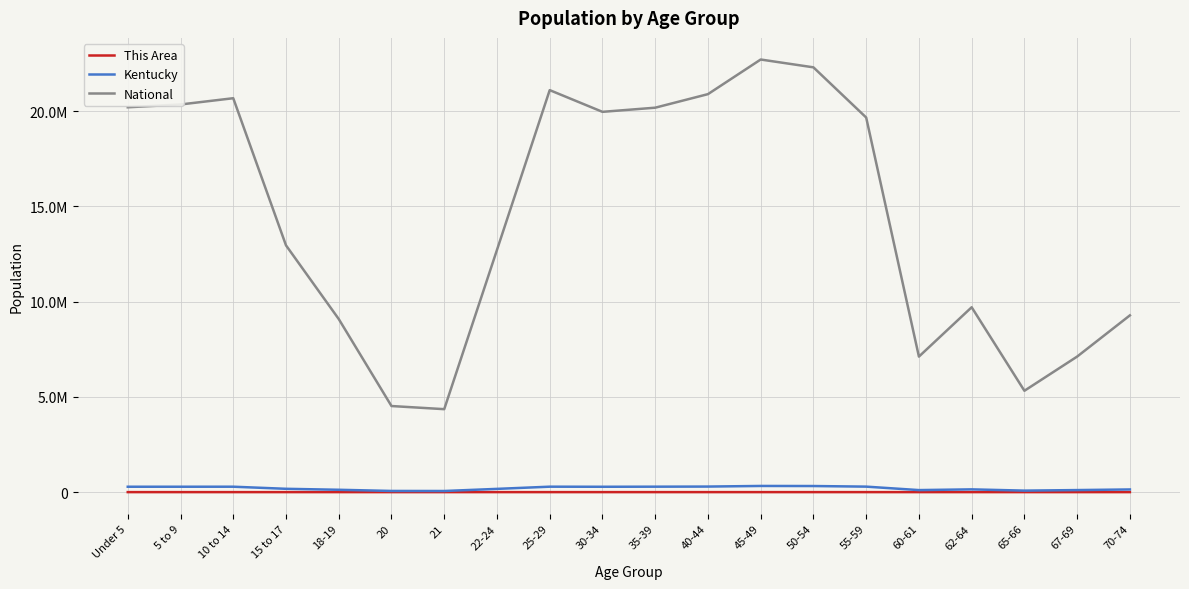

Is the value of This Area at 20 greater than the value of National at 62-64?

No